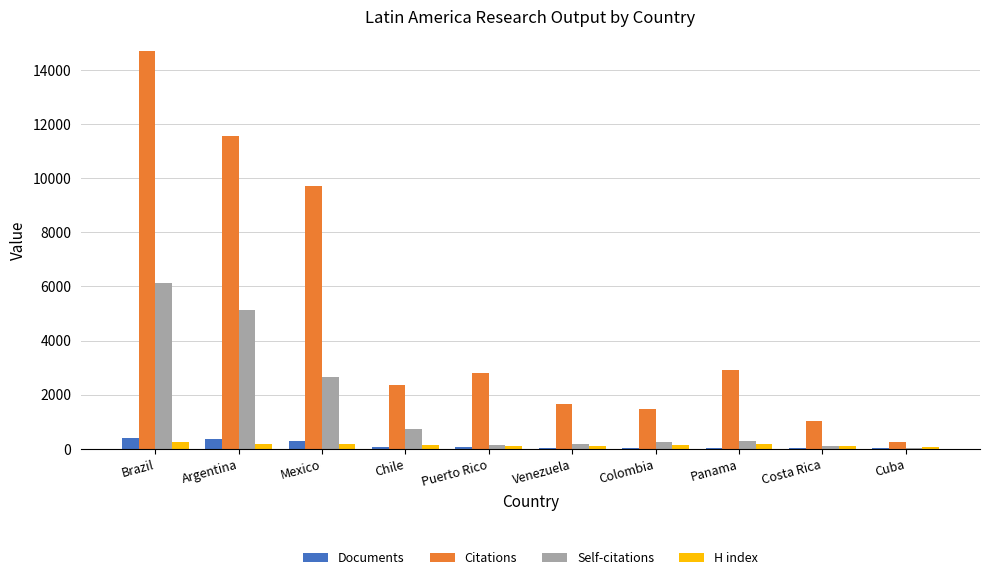

At which category is the sum across all series the highest?

Brazil